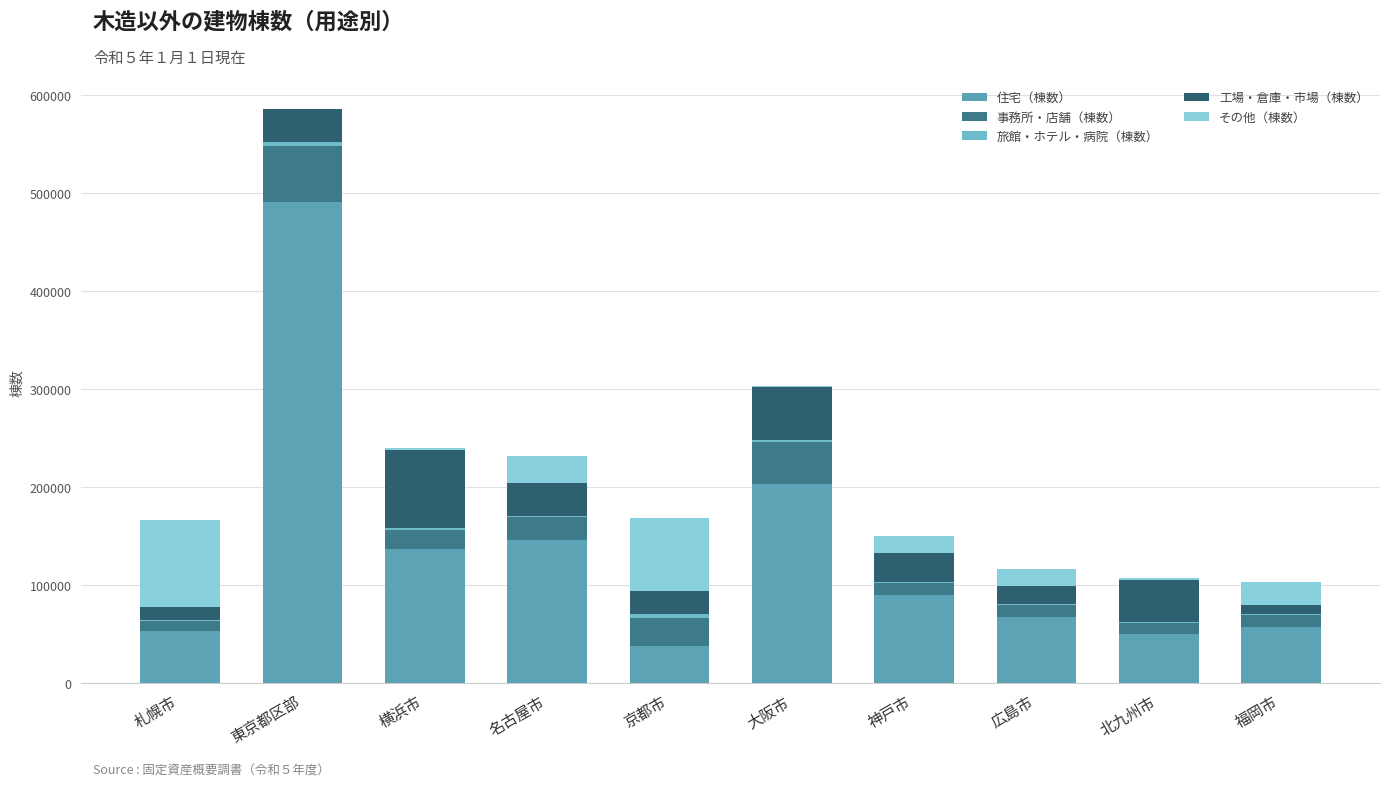

At which label is その他（棟数） closest to 44404?

名古屋市